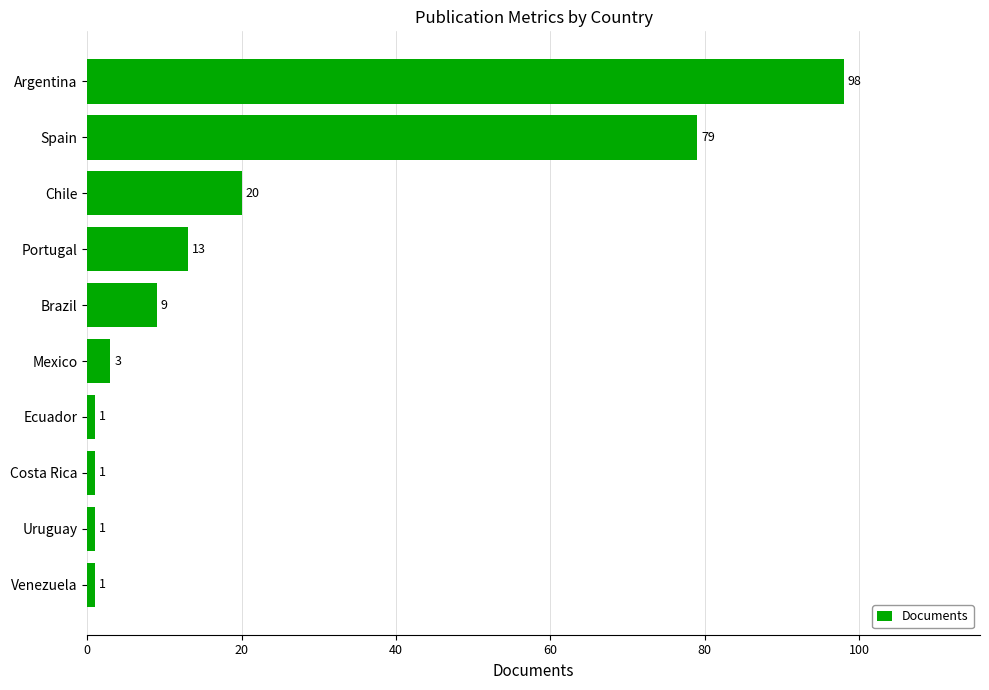

Where is the data nearest to the value 49?

Chile